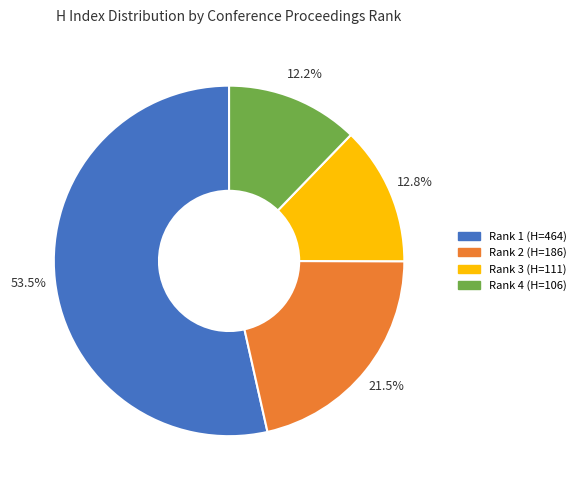

Does Rank 1 (H=464) account for over 50% of the chart?

Yes